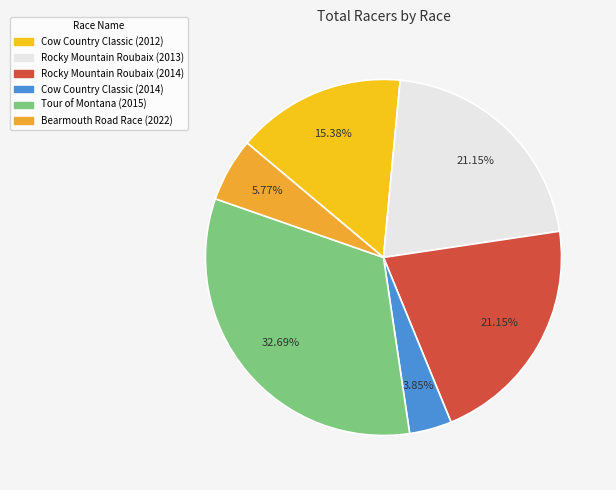

Which slice is the largest?

Tour of Montana (2015)